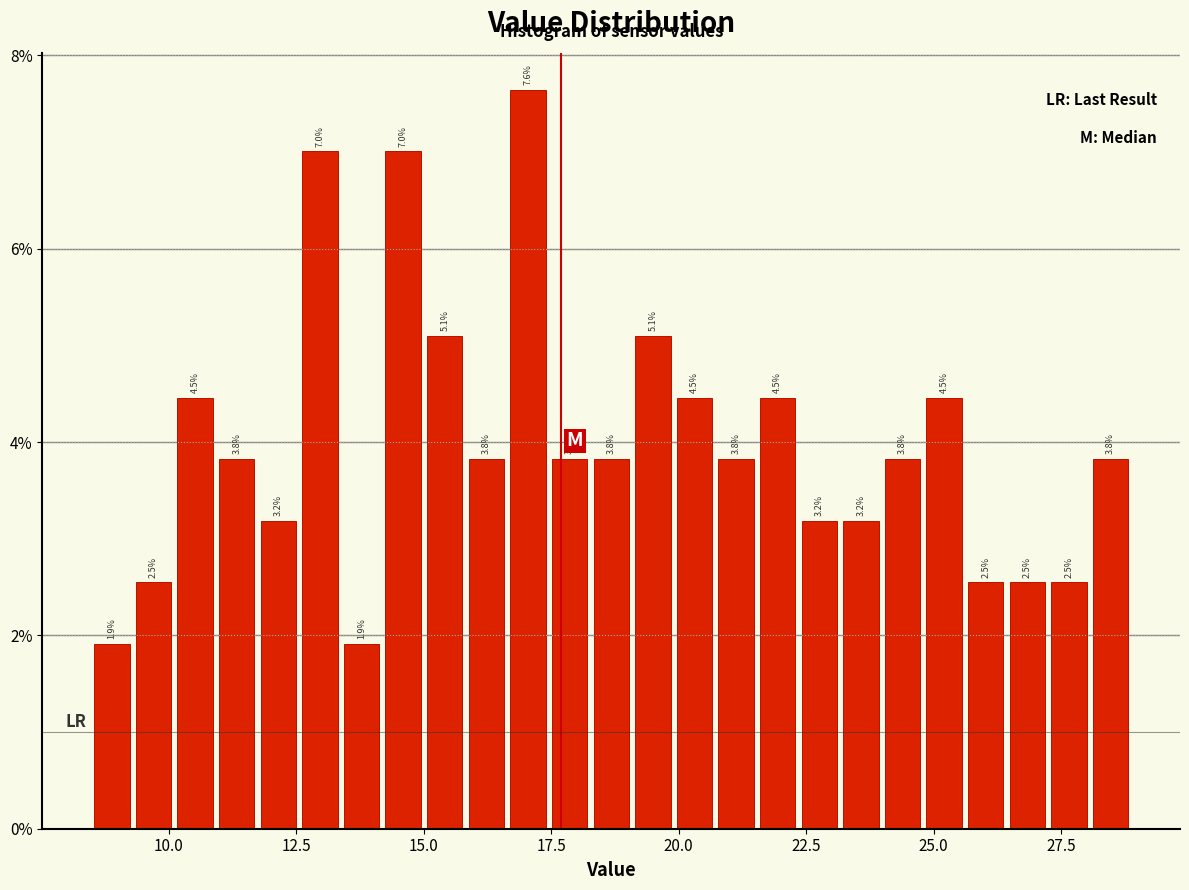

Read against the x-axis, roughly where is the centre of the tallest bar?

17.0